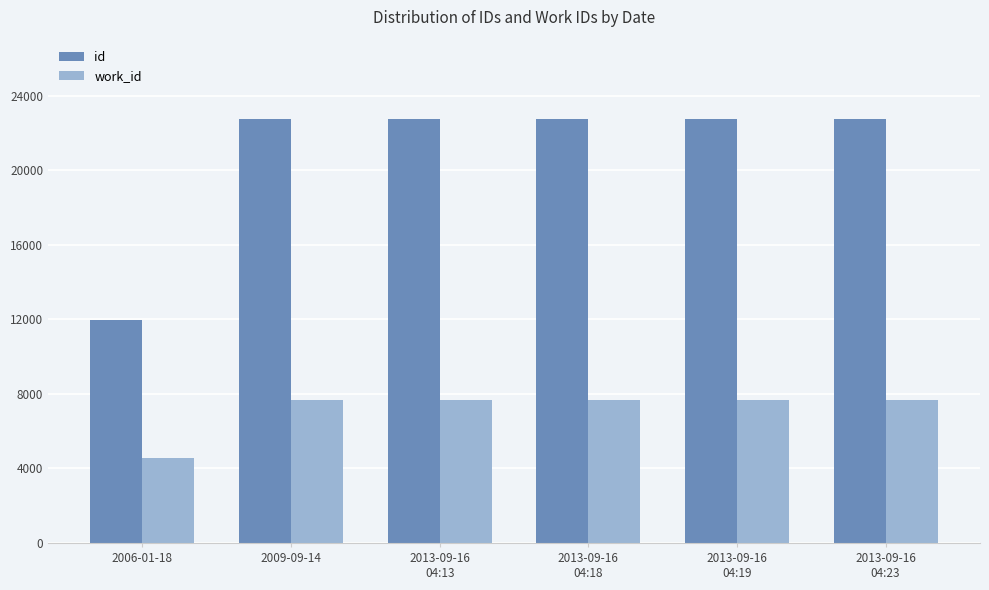

What is the minimum value for id?

11986